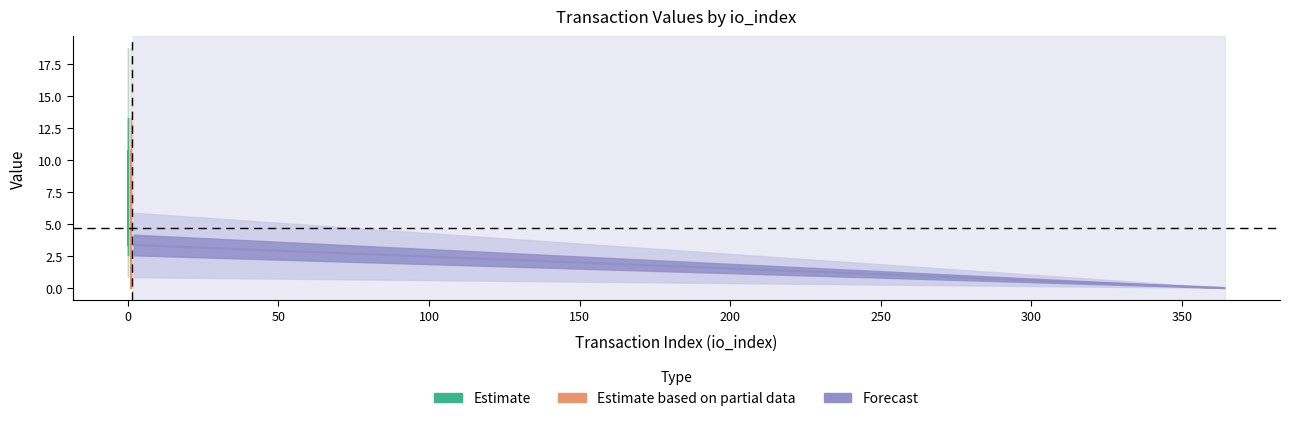

How many lines are shown in the chart?

3